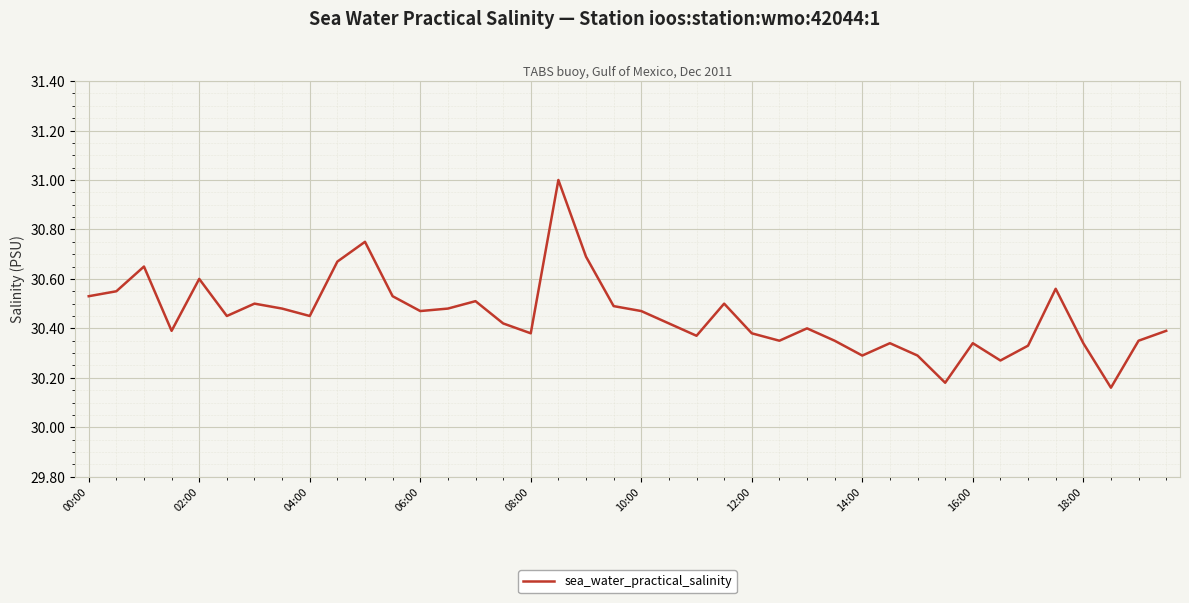

Does the chart have visible grid lines?

Yes